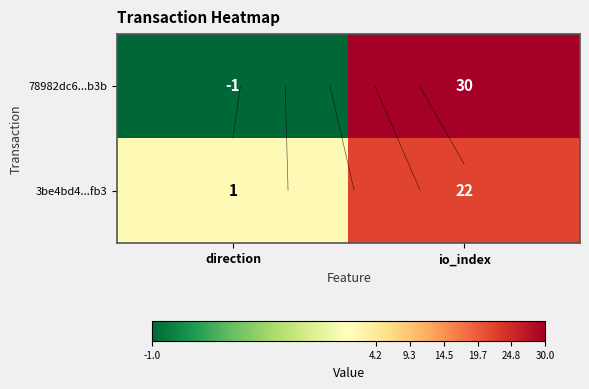

Rank the series by their maximum value, from lowest to highest.

3be4bd4...fb3, 78982dc6...b3b